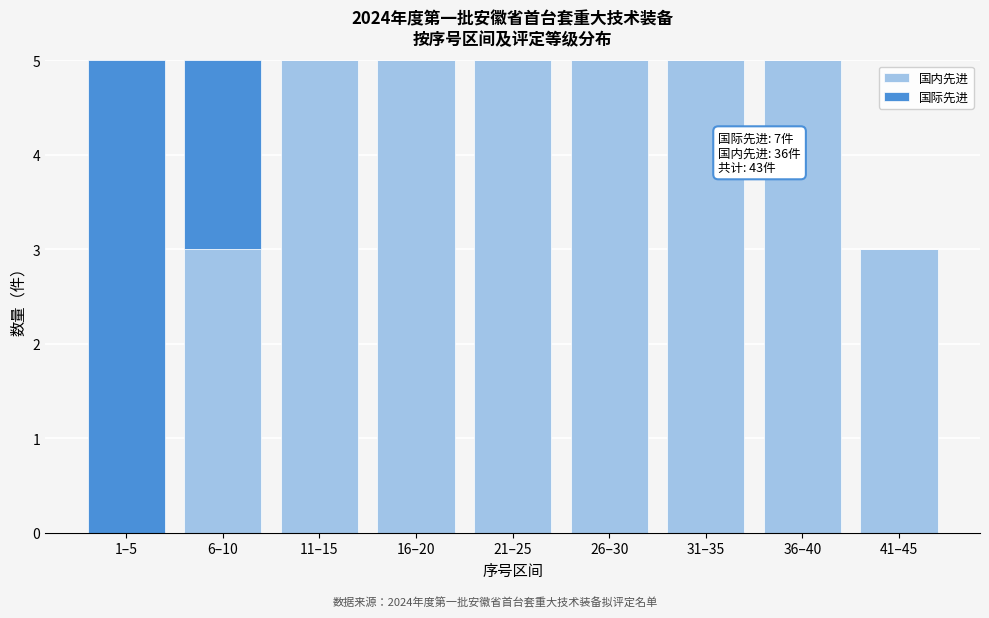

Reading left to right, what are the values for 国内先进?

1–5=0	6–10=3	11–15=5	16–20=5	21–25=5	26–30=5	31–35=5	36–40=5	41–45=3